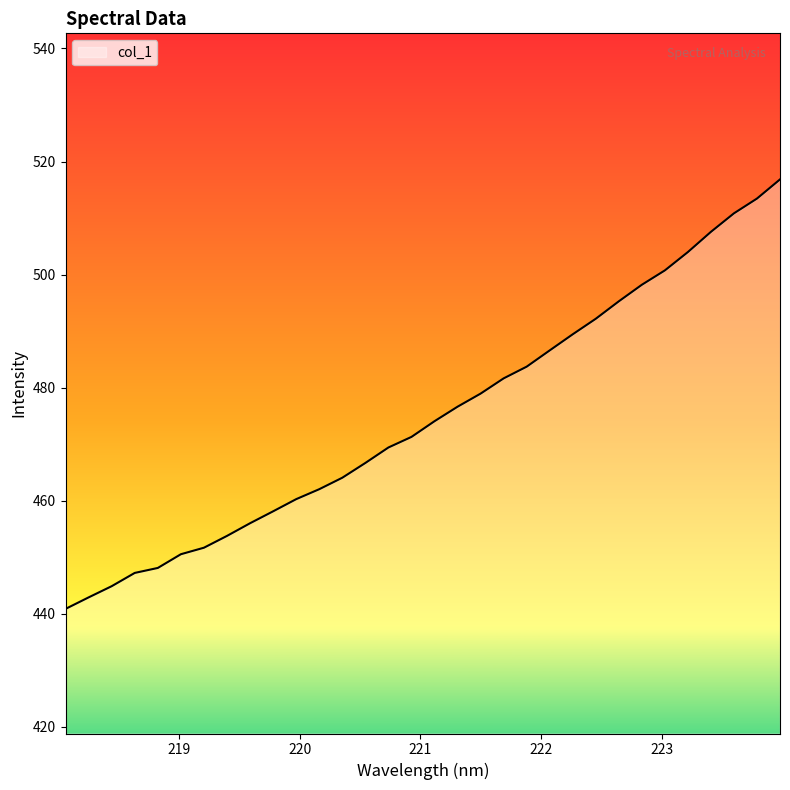

What is the minimum value shown in the chart?

440.9